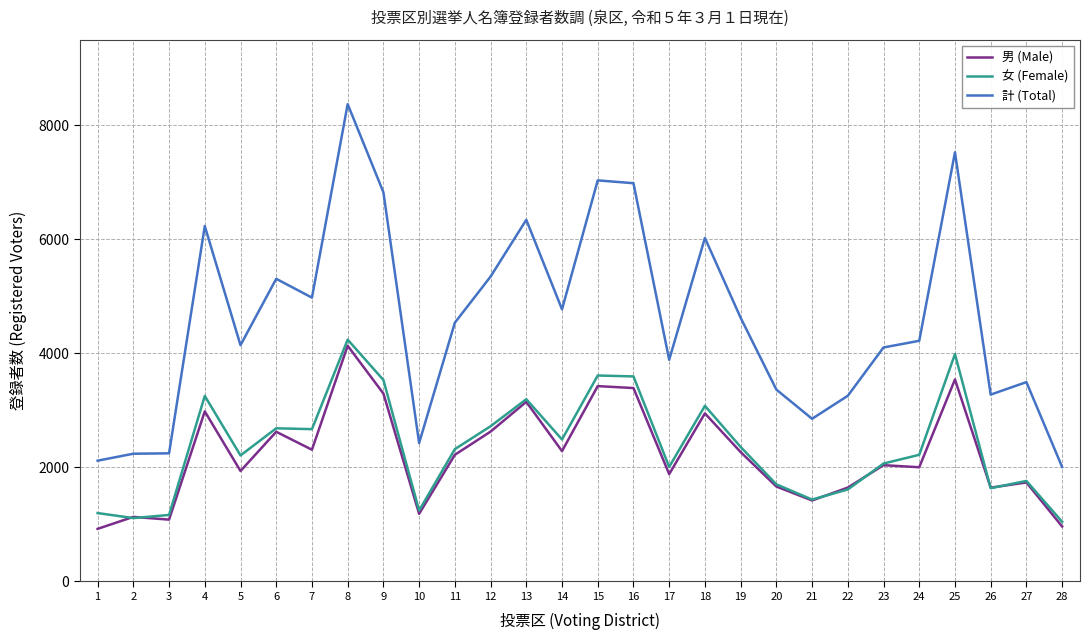

True or false: 計 (Total) and 男 (Male) cross at least once.

False